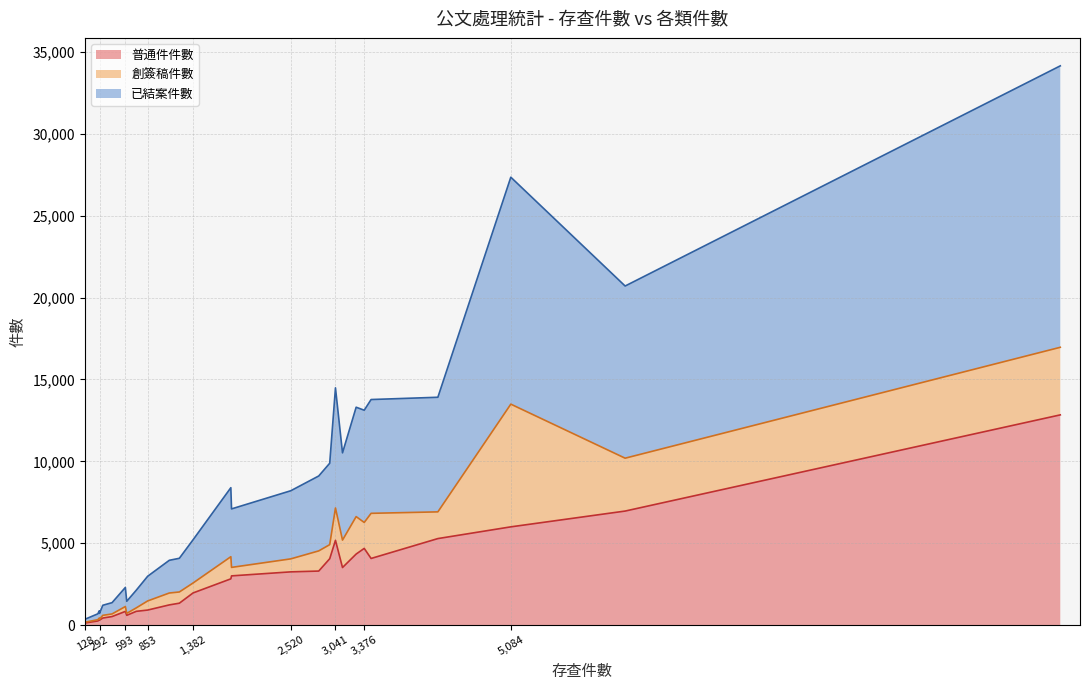

True or false: 已結案件數 and 普通件件數 cross at least once.

False